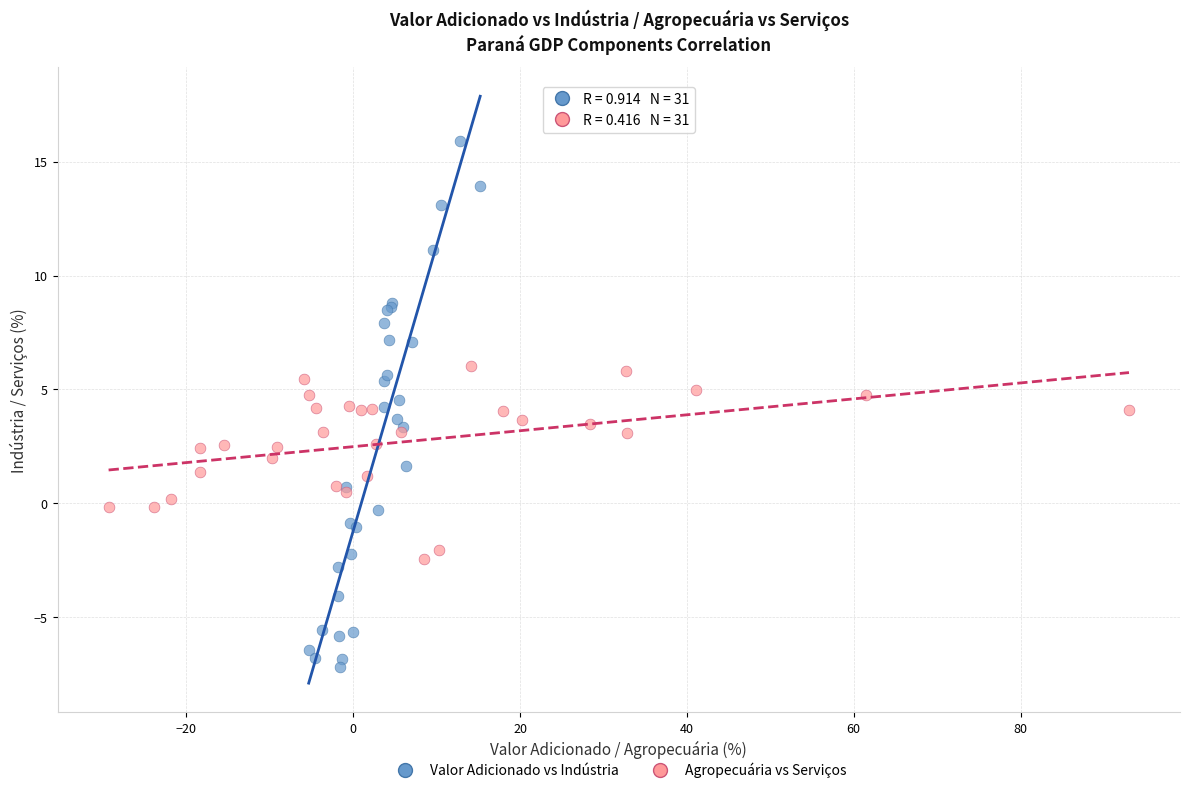

Which series reaches the maximum Y coordinate?

Valor Adicionado vs Indústria